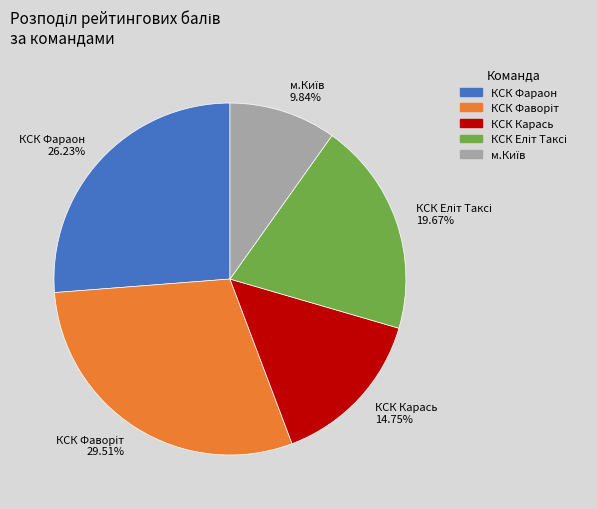

Is there any slice that represents more than half of the pie?

No